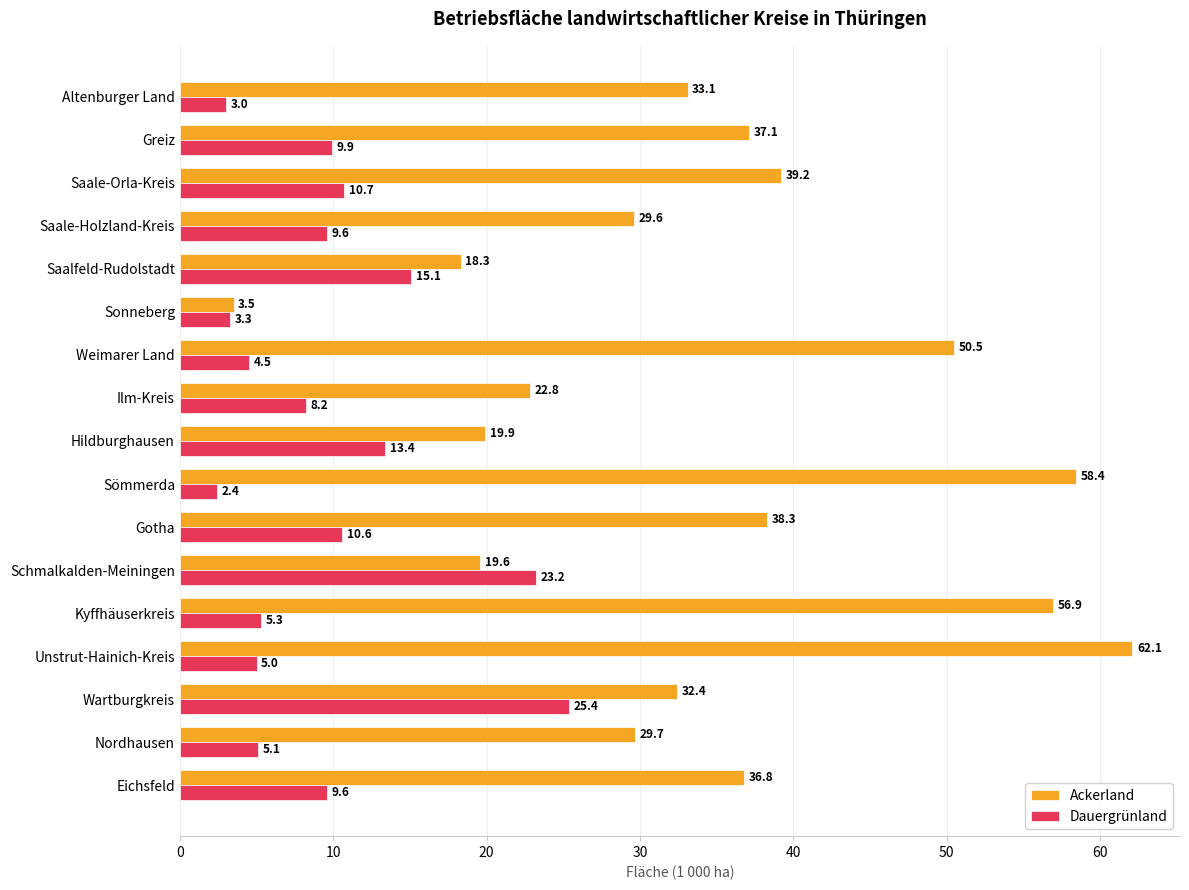

True or false: Ackerland has a value of 3.5 at Sonneberg.

True